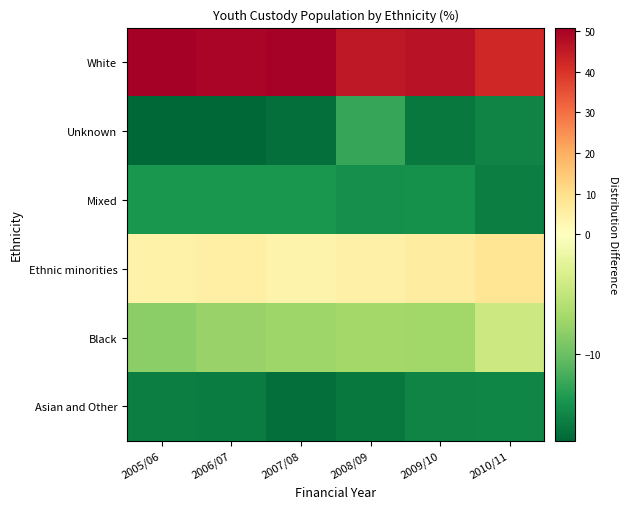

Count the number of categories in the chart.

6